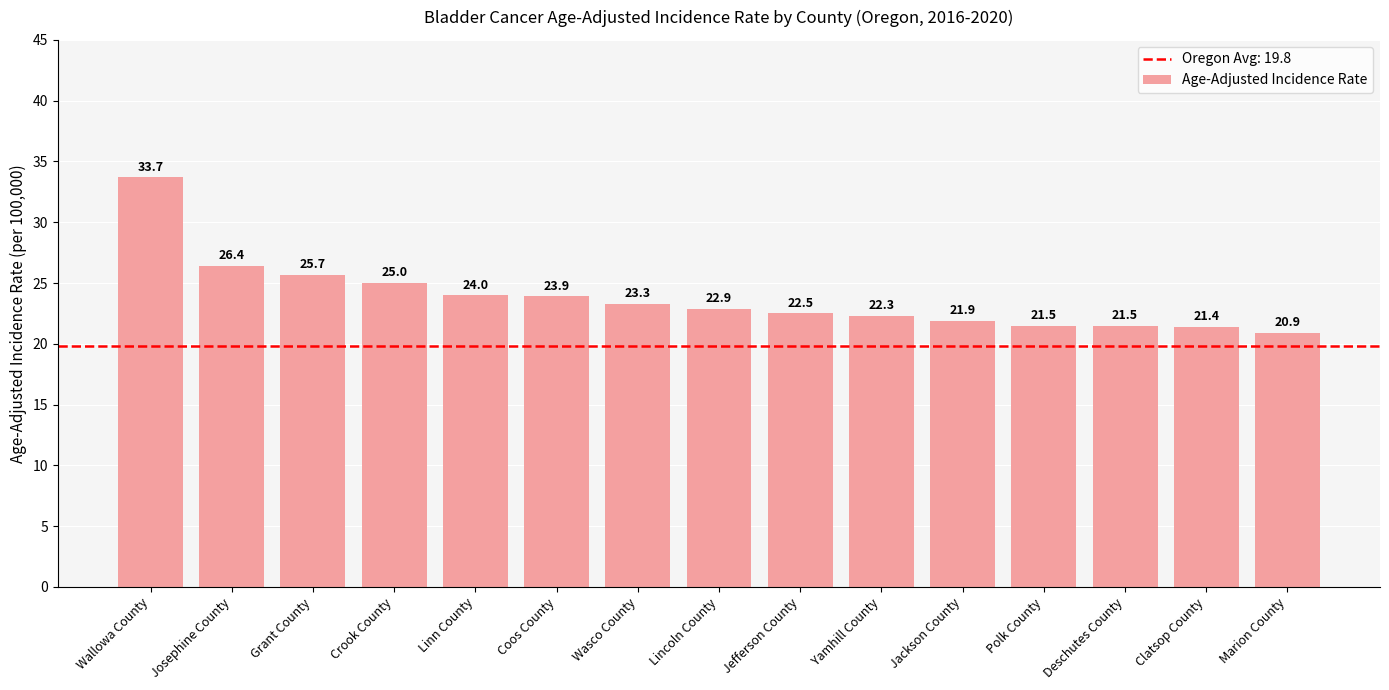

What is the smallest value displayed?

20.9